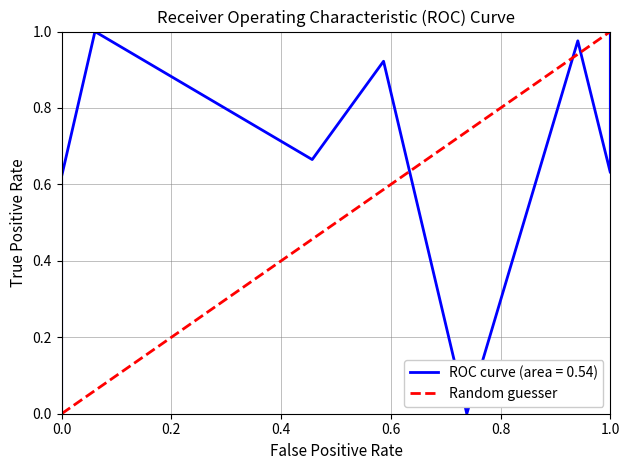

The value at 1.0 is 0. True or false?

False